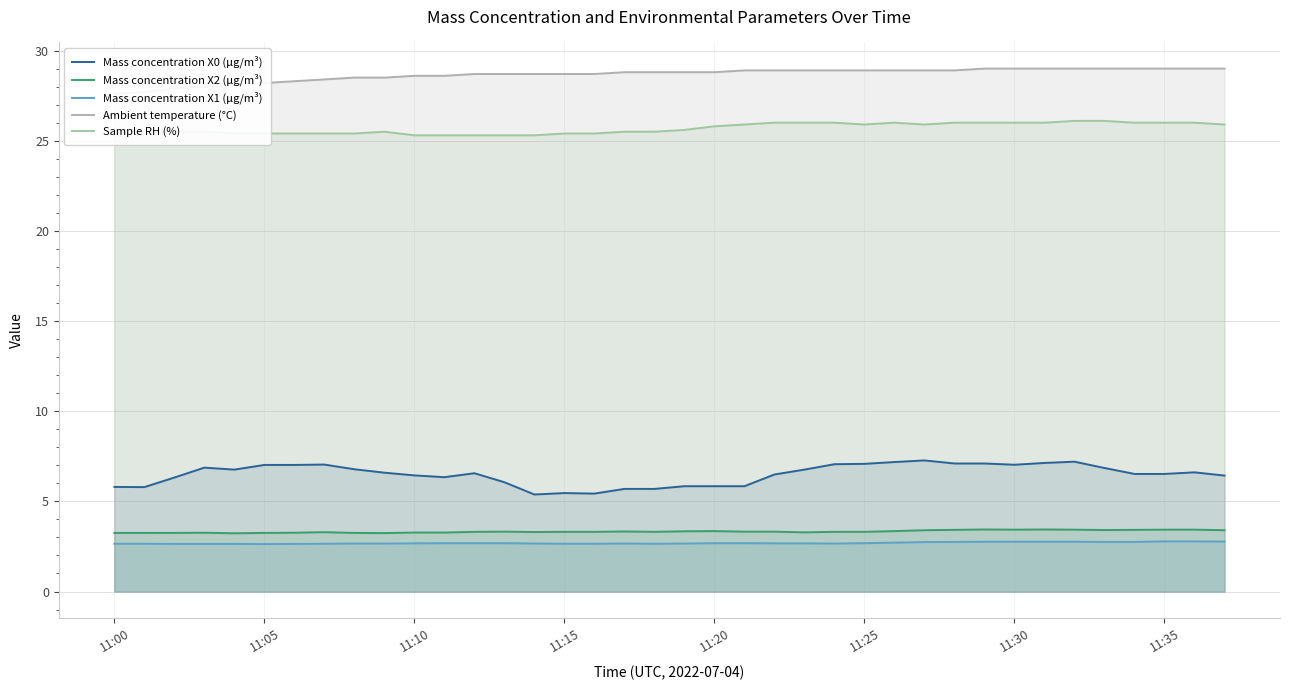

Does the chart display data point markers on the line(s)?

No